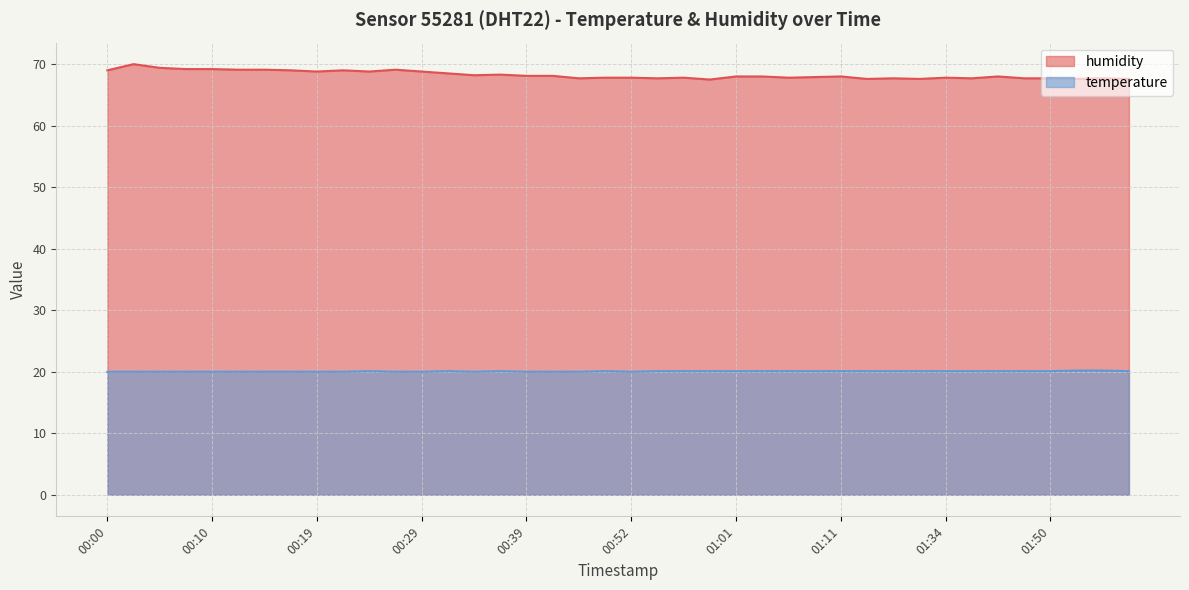

Which category has the highest value in the humidity series?

00:02